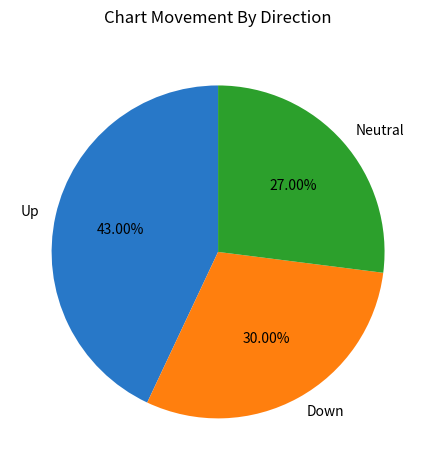

Rank the categories by value from highest to lowest.

Up, Down, Neutral